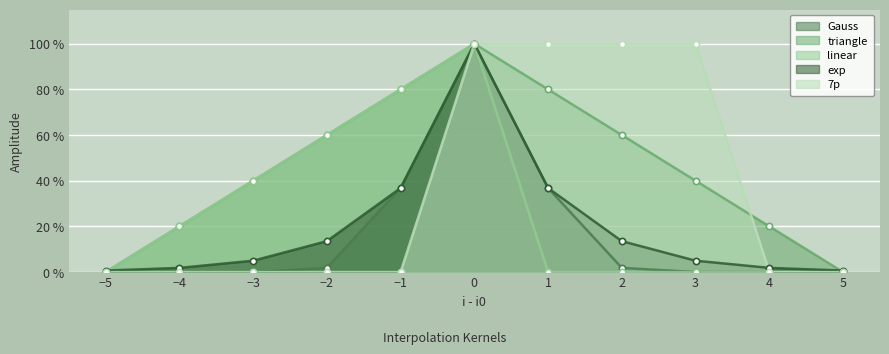

Which series contains the lowest Y value?

triangle